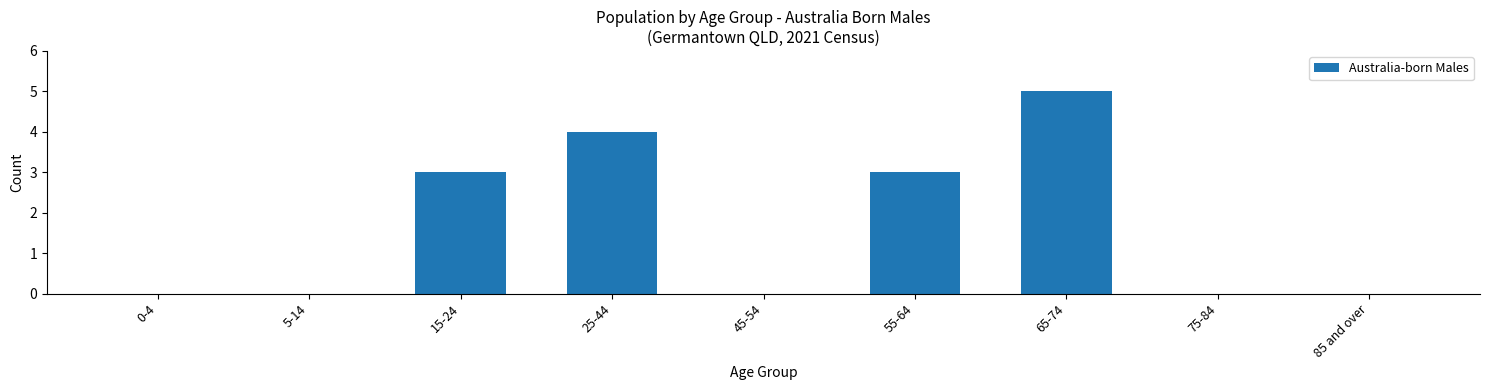

Reading left to right, transcribe all the data shown in this chart.

0-4=0	5-14=0	15-24=3	25-44=4	45-54=0	55-64=3	65-74=5	75-84=0	85 and over=0